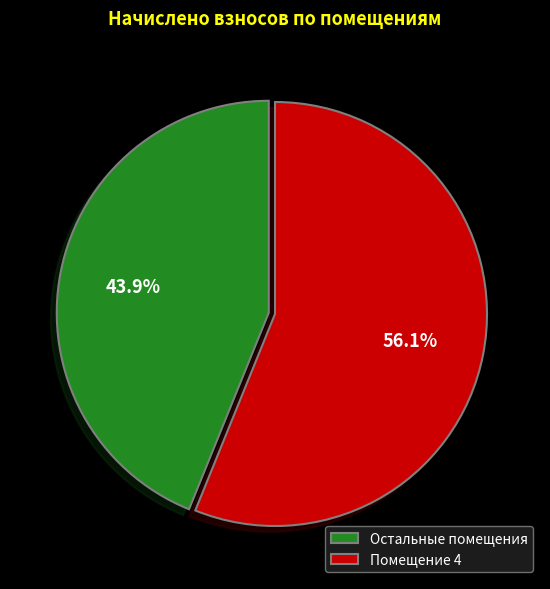

To the nearest percent, what is the average slice percentage?

50%